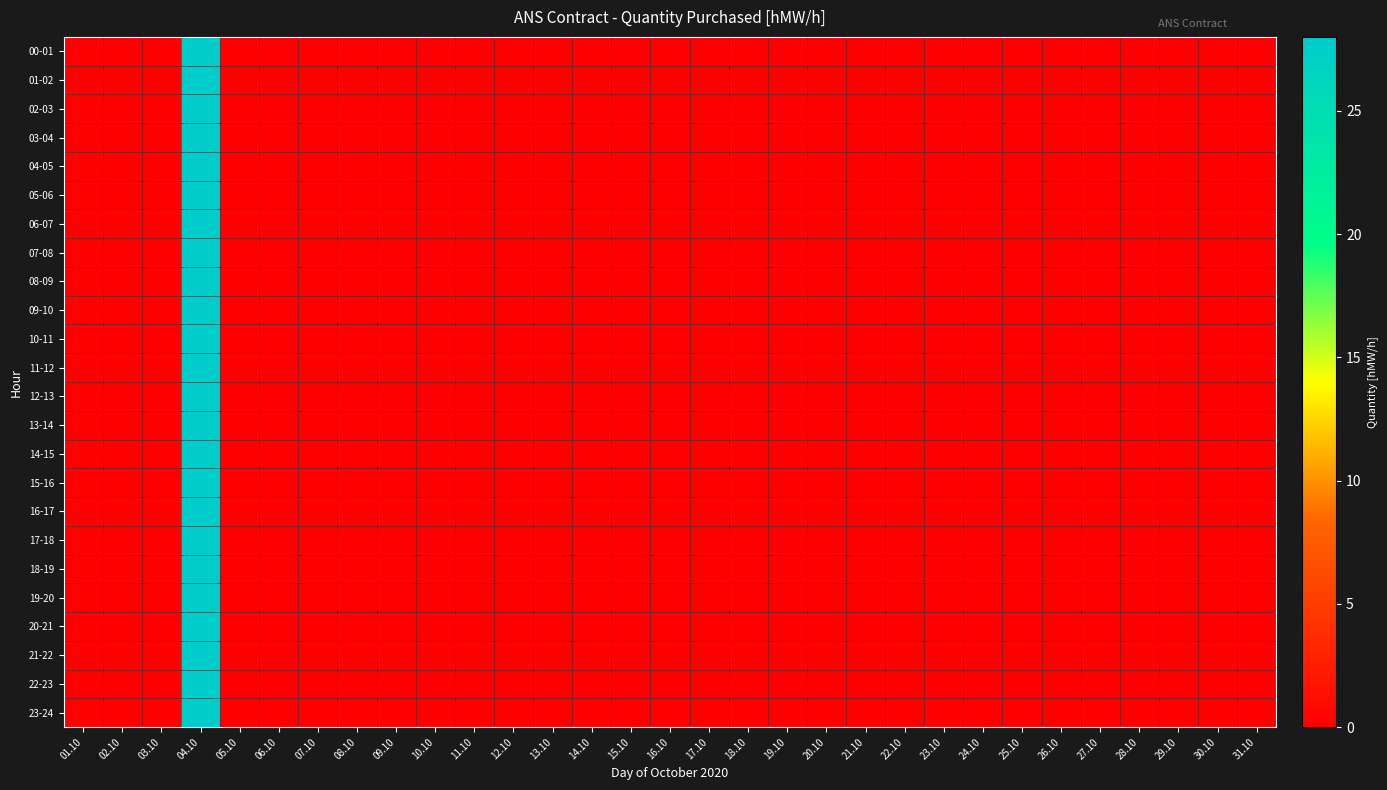

Reading left to right, extract all data points from this chart.

00-01: 01.10=0	02.10=0	03.10=0	04.10=28	05.10=0	06.10=0	07.10=0	08.10=0	09.10=0	10.10=0	11.10=0	12.10=0	13.10=0	14.10=0	15.10=0	16.10=0	17.10=0	18.10=0	19.10=0	20.10=0	21.10=0	22.10=0	23.10=0	24.10=0	25.10=0	26.10=0	27.10=0	28.10=0	29.10=0	30.10=0	31.10=0
01-02: 01.10=0	02.10=0	03.10=0	04.10=28	05.10=0	06.10=0	07.10=0	08.10=0	09.10=0	10.10=0	11.10=0	12.10=0	13.10=0	14.10=0	15.10=0	16.10=0	17.10=0	18.10=0	19.10=0	20.10=0	21.10=0	22.10=0	23.10=0	24.10=0	25.10=0	26.10=0	27.10=0	28.10=0	29.10=0	30.10=0	31.10=0
02-03: 01.10=0	02.10=0	03.10=0	04.10=28	05.10=0	06.10=0	07.10=0	08.10=0	09.10=0	10.10=0	11.10=0	12.10=0	13.10=0	14.10=0	15.10=0	16.10=0	17.10=0	18.10=0	19.10=0	20.10=0	21.10=0	22.10=0	23.10=0	24.10=0	25.10=0	26.10=0	27.10=0	28.10=0	29.10=0	30.10=0	31.10=0
03-04: 01.10=0	02.10=0	03.10=0	04.10=28	05.10=0	06.10=0	07.10=0	08.10=0	09.10=0	10.10=0	11.10=0	12.10=0	13.10=0	14.10=0	15.10=0	16.10=0	17.10=0	18.10=0	19.10=0	20.10=0	21.10=0	22.10=0	23.10=0	24.10=0	25.10=0	26.10=0	27.10=0	28.10=0	29.10=0	30.10=0	31.10=0
04-05: 01.10=0	02.10=0	03.10=0	04.10=28	05.10=0	06.10=0	07.10=0	08.10=0	09.10=0	10.10=0	11.10=0	12.10=0	13.10=0	14.10=0	15.10=0	16.10=0	17.10=0	18.10=0	19.10=0	20.10=0	21.10=0	22.10=0	23.10=0	24.10=0	25.10=0	26.10=0	27.10=0	28.10=0	29.10=0	30.10=0	31.10=0
05-06: 01.10=0	02.10=0	03.10=0	04.10=28	05.10=0	06.10=0	07.10=0	08.10=0	09.10=0	10.10=0	11.10=0	12.10=0	13.10=0	14.10=0	15.10=0	16.10=0	17.10=0	18.10=0	19.10=0	20.10=0	21.10=0	22.10=0	23.10=0	24.10=0	25.10=0	26.10=0	27.10=0	28.10=0	29.10=0	30.10=0	31.10=0
06-07: 01.10=0	02.10=0	03.10=0	04.10=28	05.10=0	06.10=0	07.10=0	08.10=0	09.10=0	10.10=0	11.10=0	12.10=0	13.10=0	14.10=0	15.10=0	16.10=0	17.10=0	18.10=0	19.10=0	20.10=0	21.10=0	22.10=0	23.10=0	24.10=0	25.10=0	26.10=0	27.10=0	28.10=0	29.10=0	30.10=0	31.10=0
07-08: 01.10=0	02.10=0	03.10=0	04.10=28	05.10=0	06.10=0	07.10=0	08.10=0	09.10=0	10.10=0	11.10=0	12.10=0	13.10=0	14.10=0	15.10=0	16.10=0	17.10=0	18.10=0	19.10=0	20.10=0	21.10=0	22.10=0	23.10=0	24.10=0	25.10=0	26.10=0	27.10=0	28.10=0	29.10=0	30.10=0	31.10=0
08-09: 01.10=0	02.10=0	03.10=0	04.10=28	05.10=0	06.10=0	07.10=0	08.10=0	09.10=0	10.10=0	11.10=0	12.10=0	13.10=0	14.10=0	15.10=0	16.10=0	17.10=0	18.10=0	19.10=0	20.10=0	21.10=0	22.10=0	23.10=0	24.10=0	25.10=0	26.10=0	27.10=0	28.10=0	29.10=0	30.10=0	31.10=0
09-10: 01.10=0	02.10=0	03.10=0	04.10=28	05.10=0	06.10=0	07.10=0	08.10=0	09.10=0	10.10=0	11.10=0	12.10=0	13.10=0	14.10=0	15.10=0	16.10=0	17.10=0	18.10=0	19.10=0	20.10=0	21.10=0	22.10=0	23.10=0	24.10=0	25.10=0	26.10=0	27.10=0	28.10=0	29.10=0	30.10=0	31.10=0
10-11: 01.10=0	02.10=0	03.10=0	04.10=28	05.10=0	06.10=0	07.10=0	08.10=0	09.10=0	10.10=0	11.10=0	12.10=0	13.10=0	14.10=0	15.10=0	16.10=0	17.10=0	18.10=0	19.10=0	20.10=0	21.10=0	22.10=0	23.10=0	24.10=0	25.10=0	26.10=0	27.10=0	28.10=0	29.10=0	30.10=0	31.10=0
11-12: 01.10=0	02.10=0	03.10=0	04.10=28	05.10=0	06.10=0	07.10=0	08.10=0	09.10=0	10.10=0	11.10=0	12.10=0	13.10=0	14.10=0	15.10=0	16.10=0	17.10=0	18.10=0	19.10=0	20.10=0	21.10=0	22.10=0	23.10=0	24.10=0	25.10=0	26.10=0	27.10=0	28.10=0	29.10=0	30.10=0	31.10=0
12-13: 01.10=0	02.10=0	03.10=0	04.10=28	05.10=0	06.10=0	07.10=0	08.10=0	09.10=0	10.10=0	11.10=0	12.10=0	13.10=0	14.10=0	15.10=0	16.10=0	17.10=0	18.10=0	19.10=0	20.10=0	21.10=0	22.10=0	23.10=0	24.10=0	25.10=0	26.10=0	27.10=0	28.10=0	29.10=0	30.10=0	31.10=0
13-14: 01.10=0	02.10=0	03.10=0	04.10=28	05.10=0	06.10=0	07.10=0	08.10=0	09.10=0	10.10=0	11.10=0	12.10=0	13.10=0	14.10=0	15.10=0	16.10=0	17.10=0	18.10=0	19.10=0	20.10=0	21.10=0	22.10=0	23.10=0	24.10=0	25.10=0	26.10=0	27.10=0	28.10=0	29.10=0	30.10=0	31.10=0
14-15: 01.10=0	02.10=0	03.10=0	04.10=28	05.10=0	06.10=0	07.10=0	08.10=0	09.10=0	10.10=0	11.10=0	12.10=0	13.10=0	14.10=0	15.10=0	16.10=0	17.10=0	18.10=0	19.10=0	20.10=0	21.10=0	22.10=0	23.10=0	24.10=0	25.10=0	26.10=0	27.10=0	28.10=0	29.10=0	30.10=0	31.10=0
15-16: 01.10=0	02.10=0	03.10=0	04.10=28	05.10=0	06.10=0	07.10=0	08.10=0	09.10=0	10.10=0	11.10=0	12.10=0	13.10=0	14.10=0	15.10=0	16.10=0	17.10=0	18.10=0	19.10=0	20.10=0	21.10=0	22.10=0	23.10=0	24.10=0	25.10=0	26.10=0	27.10=0	28.10=0	29.10=0	30.10=0	31.10=0
16-17: 01.10=0	02.10=0	03.10=0	04.10=28	05.10=0	06.10=0	07.10=0	08.10=0	09.10=0	10.10=0	11.10=0	12.10=0	13.10=0	14.10=0	15.10=0	16.10=0	17.10=0	18.10=0	19.10=0	20.10=0	21.10=0	22.10=0	23.10=0	24.10=0	25.10=0	26.10=0	27.10=0	28.10=0	29.10=0	30.10=0	31.10=0
17-18: 01.10=0	02.10=0	03.10=0	04.10=28	05.10=0	06.10=0	07.10=0	08.10=0	09.10=0	10.10=0	11.10=0	12.10=0	13.10=0	14.10=0	15.10=0	16.10=0	17.10=0	18.10=0	19.10=0	20.10=0	21.10=0	22.10=0	23.10=0	24.10=0	25.10=0	26.10=0	27.10=0	28.10=0	29.10=0	30.10=0	31.10=0
18-19: 01.10=0	02.10=0	03.10=0	04.10=28	05.10=0	06.10=0	07.10=0	08.10=0	09.10=0	10.10=0	11.10=0	12.10=0	13.10=0	14.10=0	15.10=0	16.10=0	17.10=0	18.10=0	19.10=0	20.10=0	21.10=0	22.10=0	23.10=0	24.10=0	25.10=0	26.10=0	27.10=0	28.10=0	29.10=0	30.10=0	31.10=0
19-20: 01.10=0	02.10=0	03.10=0	04.10=28	05.10=0	06.10=0	07.10=0	08.10=0	09.10=0	10.10=0	11.10=0	12.10=0	13.10=0	14.10=0	15.10=0	16.10=0	17.10=0	18.10=0	19.10=0	20.10=0	21.10=0	22.10=0	23.10=0	24.10=0	25.10=0	26.10=0	27.10=0	28.10=0	29.10=0	30.10=0	31.10=0
20-21: 01.10=0	02.10=0	03.10=0	04.10=28	05.10=0	06.10=0	07.10=0	08.10=0	09.10=0	10.10=0	11.10=0	12.10=0	13.10=0	14.10=0	15.10=0	16.10=0	17.10=0	18.10=0	19.10=0	20.10=0	21.10=0	22.10=0	23.10=0	24.10=0	25.10=0	26.10=0	27.10=0	28.10=0	29.10=0	30.10=0	31.10=0
21-22: 01.10=0	02.10=0	03.10=0	04.10=28	05.10=0	06.10=0	07.10=0	08.10=0	09.10=0	10.10=0	11.10=0	12.10=0	13.10=0	14.10=0	15.10=0	16.10=0	17.10=0	18.10=0	19.10=0	20.10=0	21.10=0	22.10=0	23.10=0	24.10=0	25.10=0	26.10=0	27.10=0	28.10=0	29.10=0	30.10=0	31.10=0
22-23: 01.10=0	02.10=0	03.10=0	04.10=28	05.10=0	06.10=0	07.10=0	08.10=0	09.10=0	10.10=0	11.10=0	12.10=0	13.10=0	14.10=0	15.10=0	16.10=0	17.10=0	18.10=0	19.10=0	20.10=0	21.10=0	22.10=0	23.10=0	24.10=0	25.10=0	26.10=0	27.10=0	28.10=0	29.10=0	30.10=0	31.10=0
23-24: 01.10=0	02.10=0	03.10=0	04.10=28	05.10=0	06.10=0	07.10=0	08.10=0	09.10=0	10.10=0	11.10=0	12.10=0	13.10=0	14.10=0	15.10=0	16.10=0	17.10=0	18.10=0	19.10=0	20.10=0	21.10=0	22.10=0	23.10=0	24.10=0	25.10=0	26.10=0	27.10=0	28.10=0	29.10=0	30.10=0	31.10=0